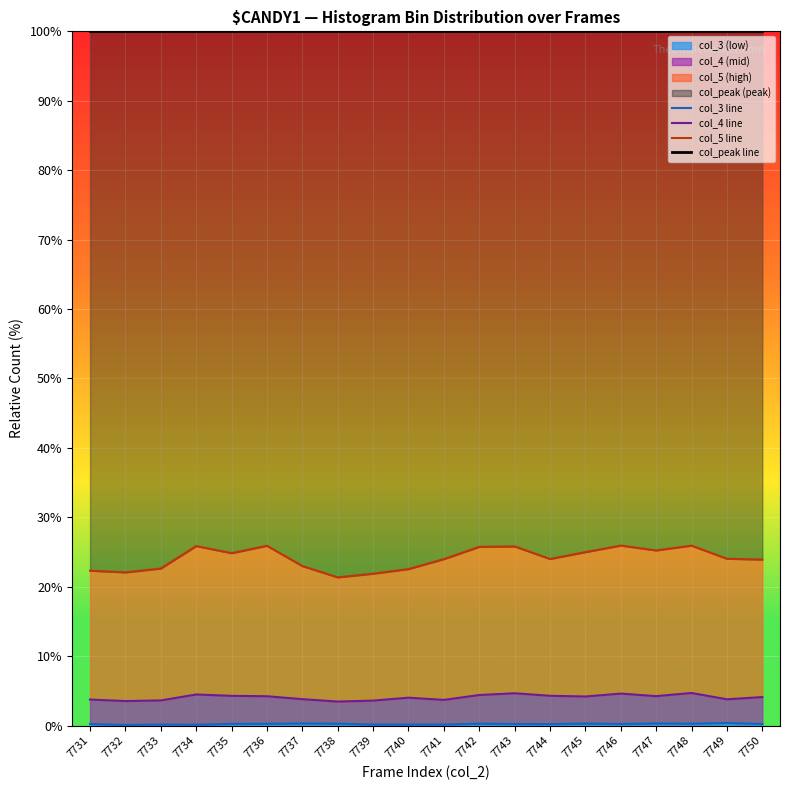

How many col_3 line values are between 0 and 1?

20